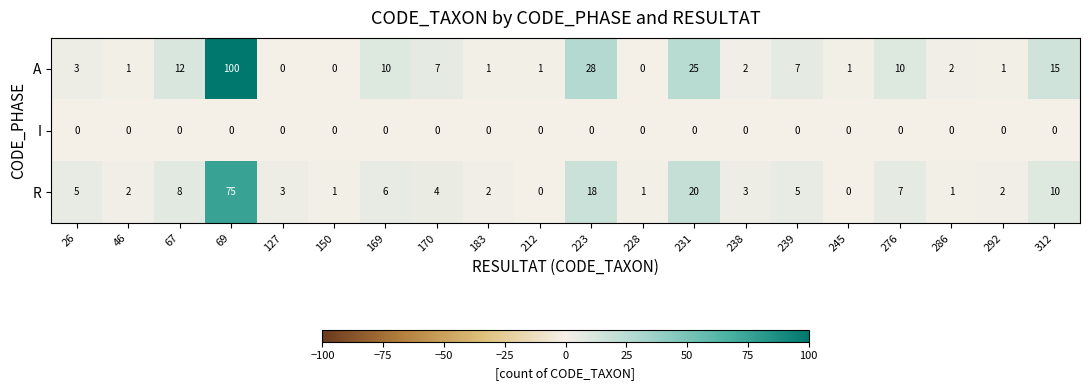

The R series shows 1 at 238. True or false?

False